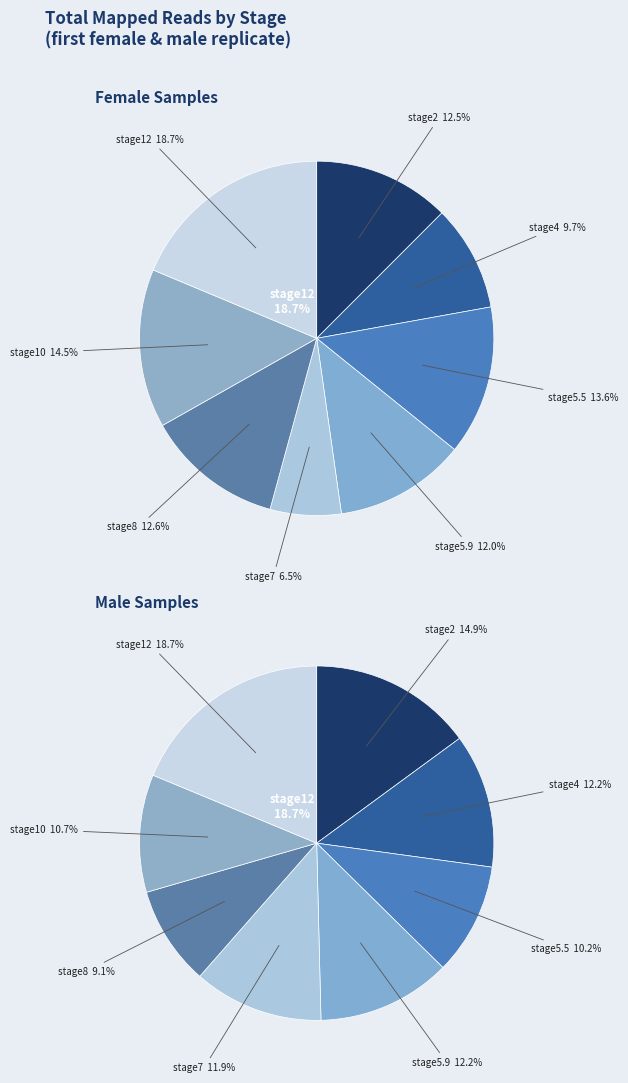

Which has a higher value, stage8 or stage7?

stage8